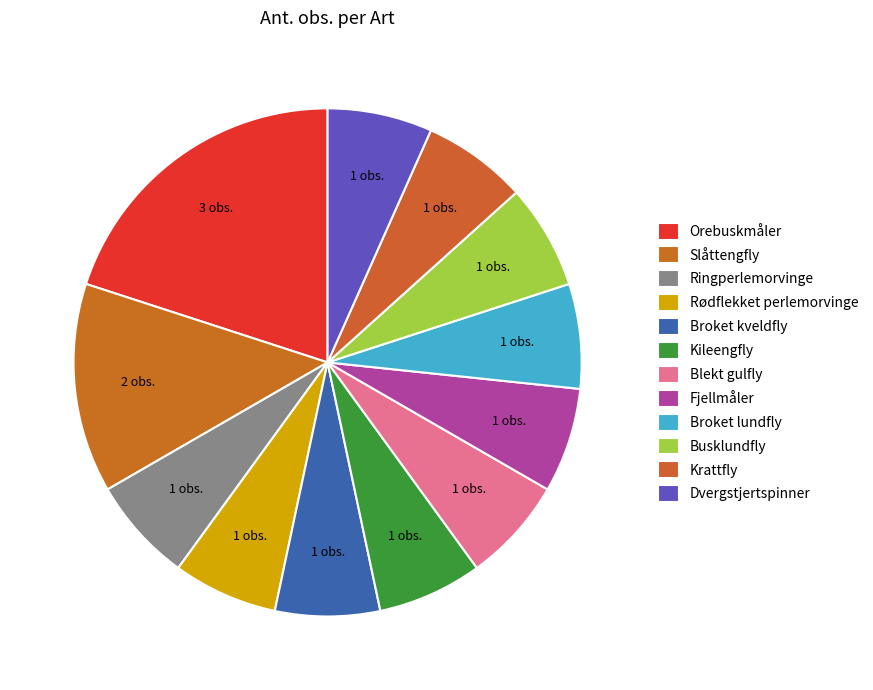

To the nearest percent, what is the difference between the largest and smallest slice percentages?

13%